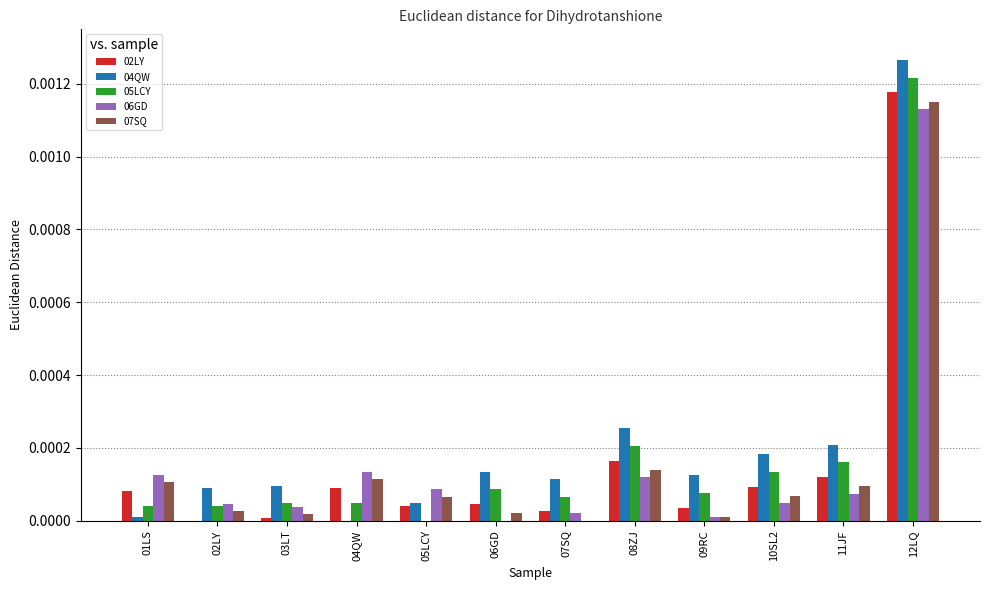

Between 05LCY and 11JF, which series saw the biggest shift?

05LCY